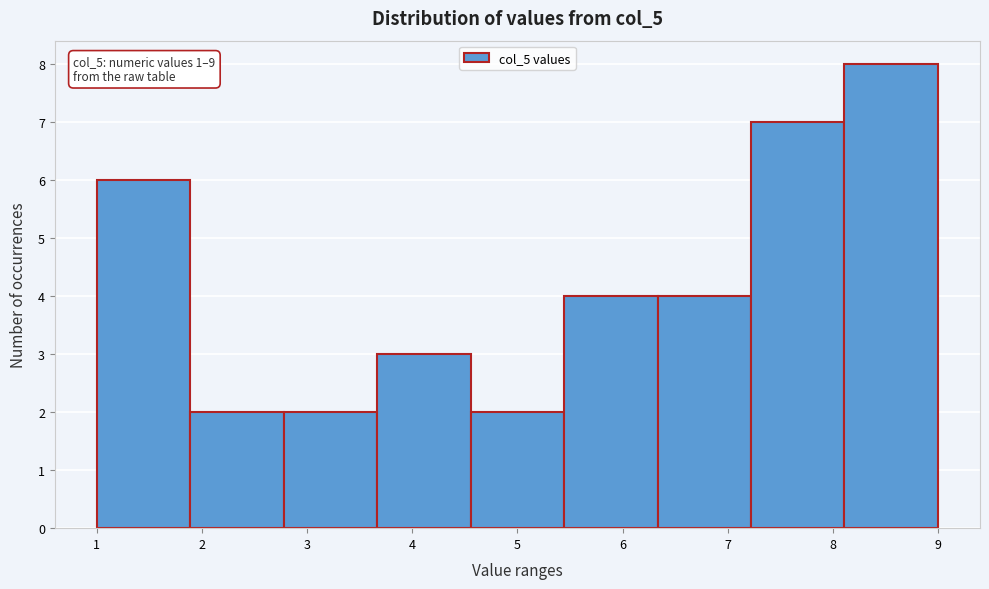

Over which range of the x-axis is the bar tallest?

8.1 to 9.0